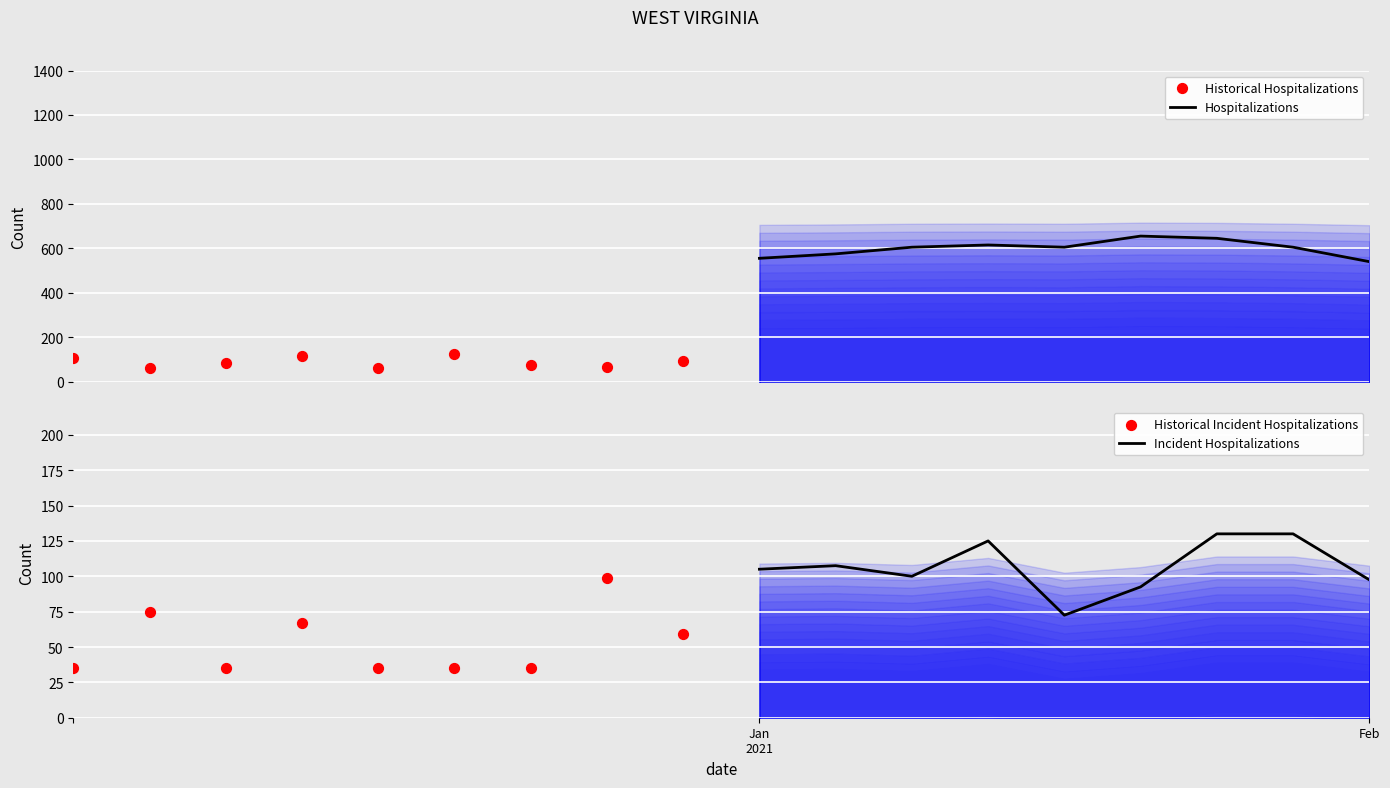

At how many categories does at least one series exceed 170?

9